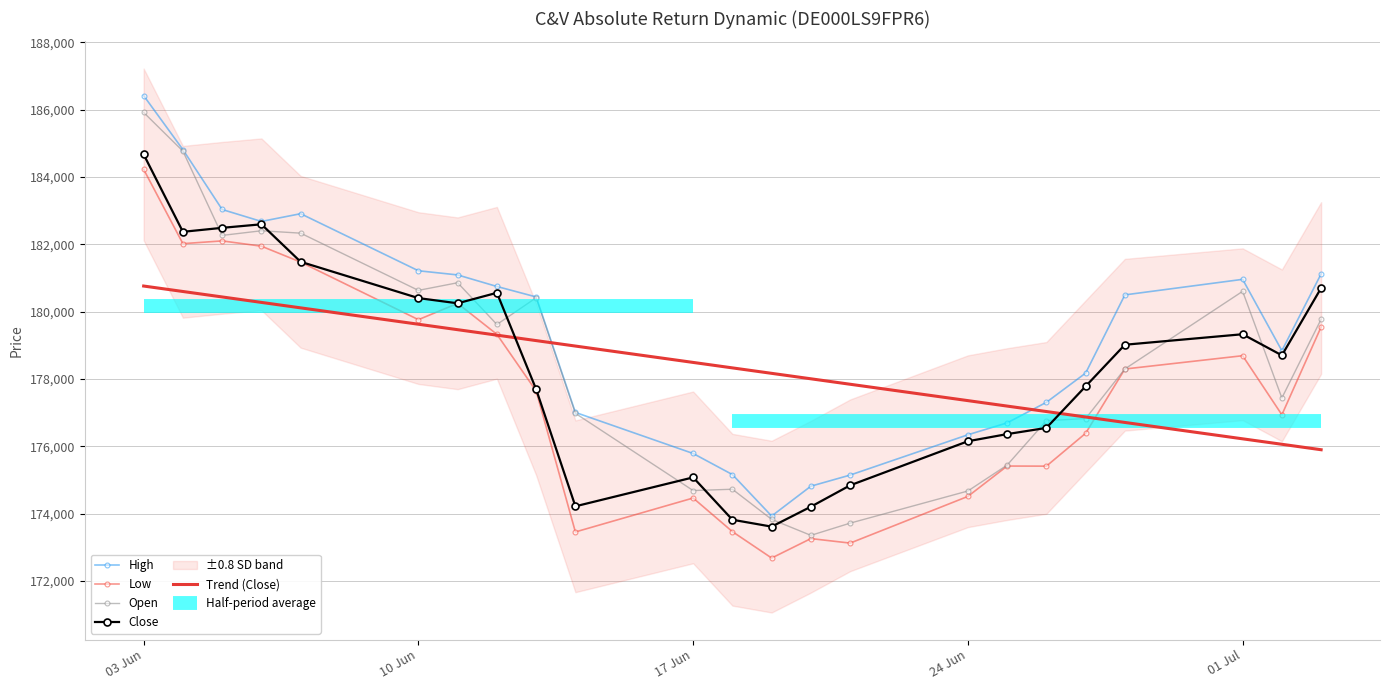

After their last crossing, which series has the higher values: Close or Open?

Close